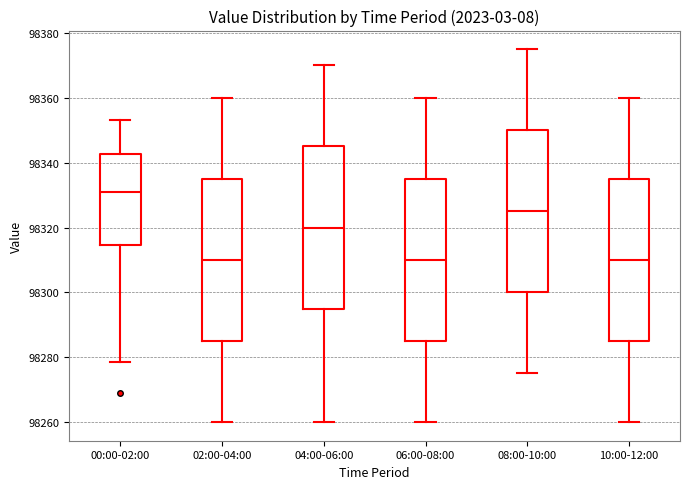

Reading left to right, transcribe this box plot: for each box, give where its median line is, the range the box spans, and where its two whiskers end, as read against the y-axis. The values are not printed on the chart, so give them approximately, as read against the axis.

00:00-02:00: median 98332, box 98314 to 98342, whiskers 98278 to 98354
02:00-04:00: median 98310, box 98286 to 98336, whiskers 98260 to 98360
04:00-06:00: median 98320, box 98296 to 98346, whiskers 98260 to 98370
06:00-08:00: median 98310, box 98286 to 98336, whiskers 98260 to 98360
08:00-10:00: median 98326, box 98300 to 98350, whiskers 98276 to 98376
10:00-12:00: median 98310, box 98286 to 98336, whiskers 98260 to 98360